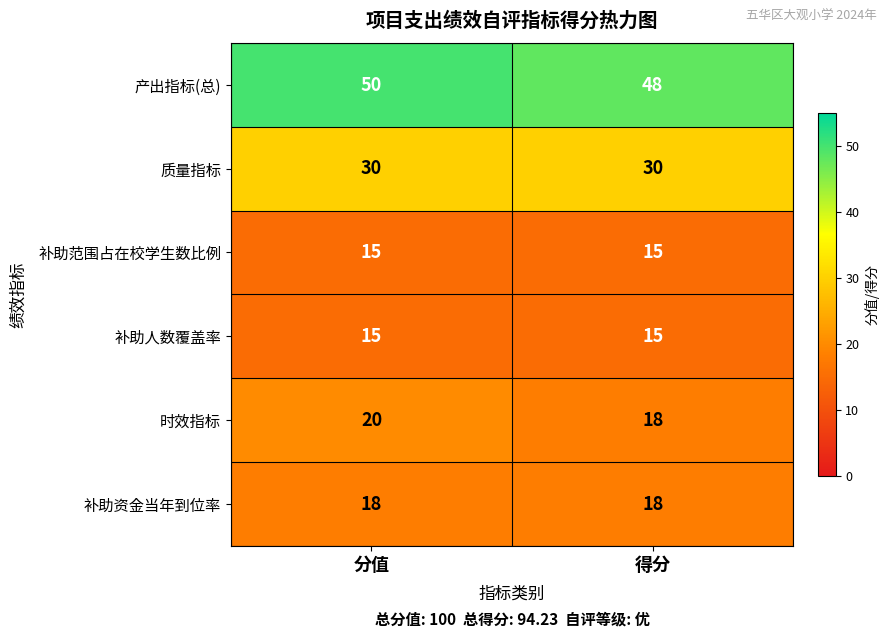

What is the highest value of the 时效指标 series?

20